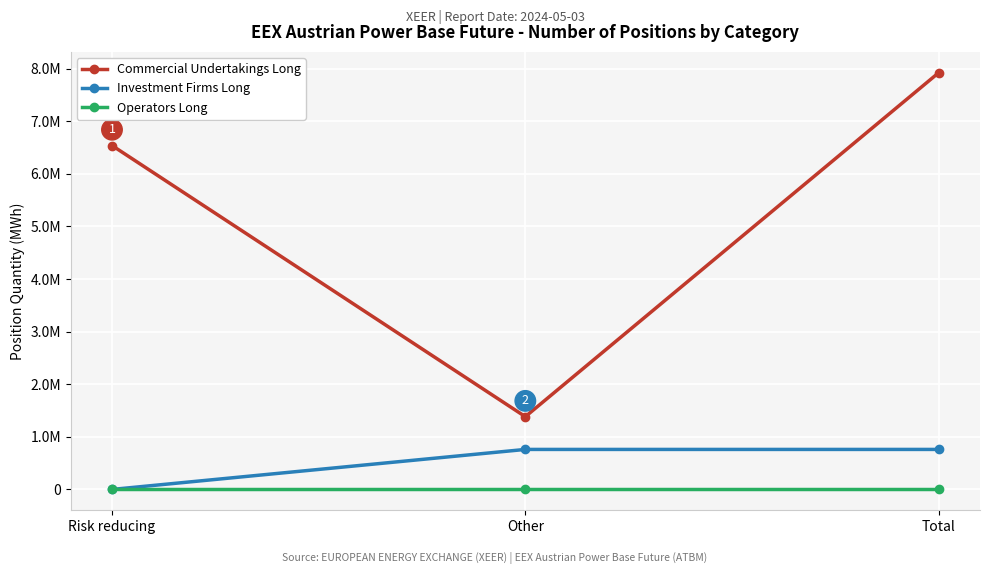

What are all the series names shown in the legend?

Commercial Undertakings Long, Investment Firms Long, Operators Long